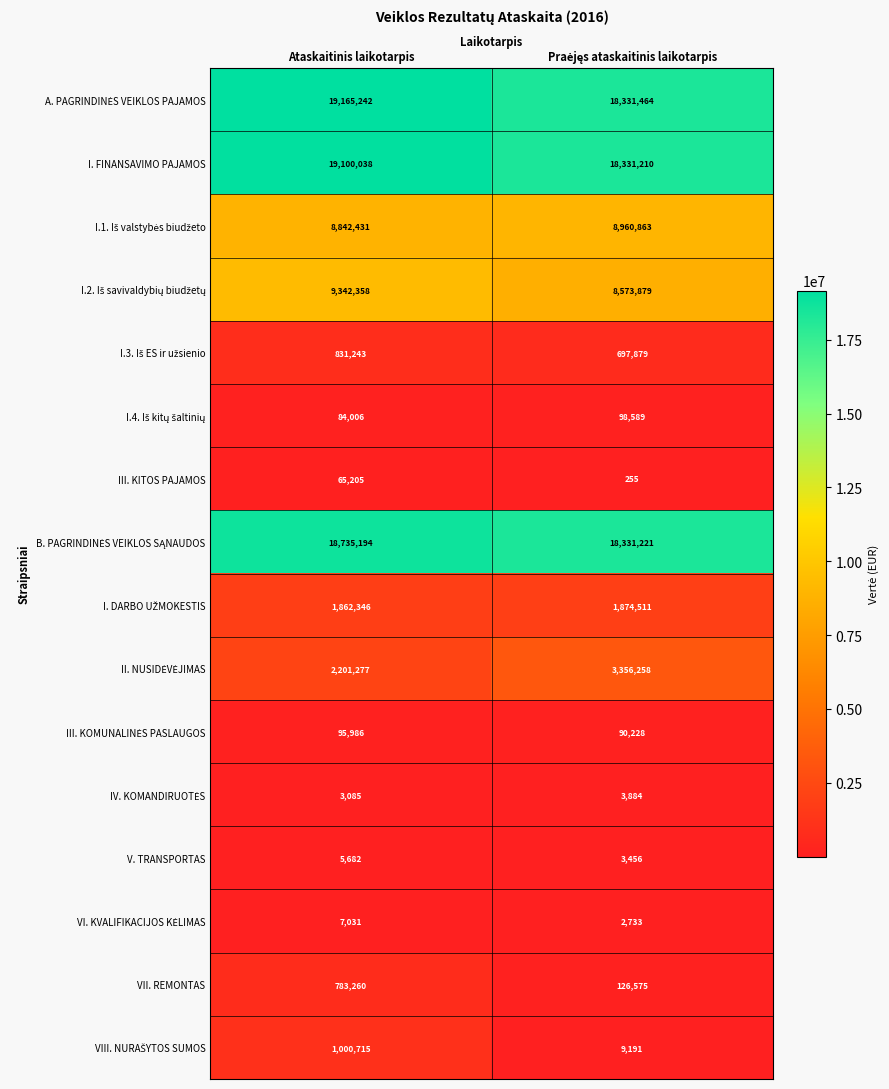

Count the number of categories in the chart.

2